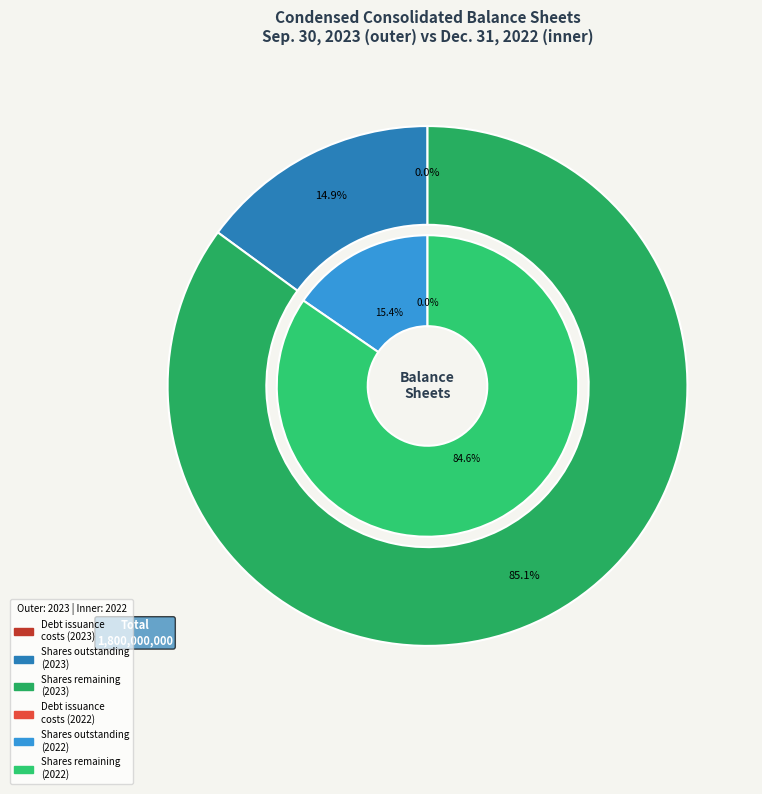

Count the number of slices in the pie.

4